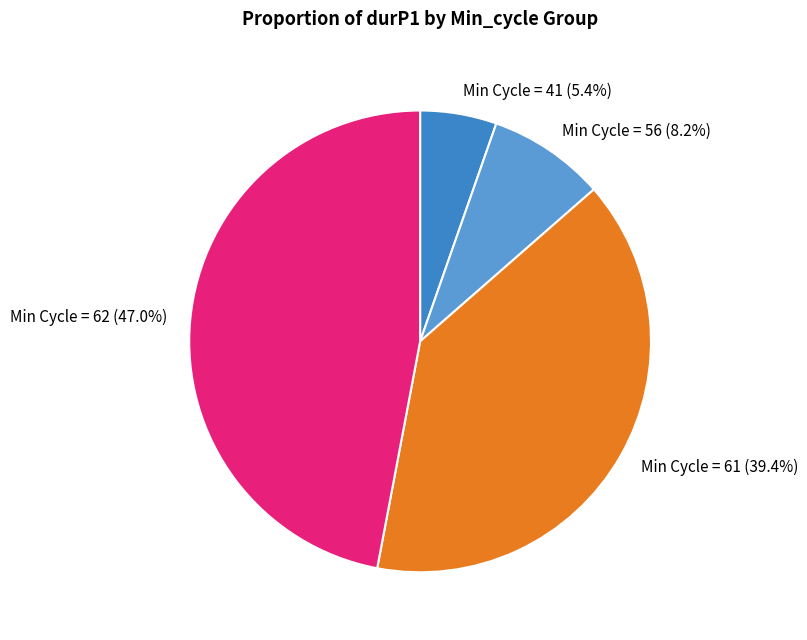

Which slice is the largest?

Min Cycle = 62